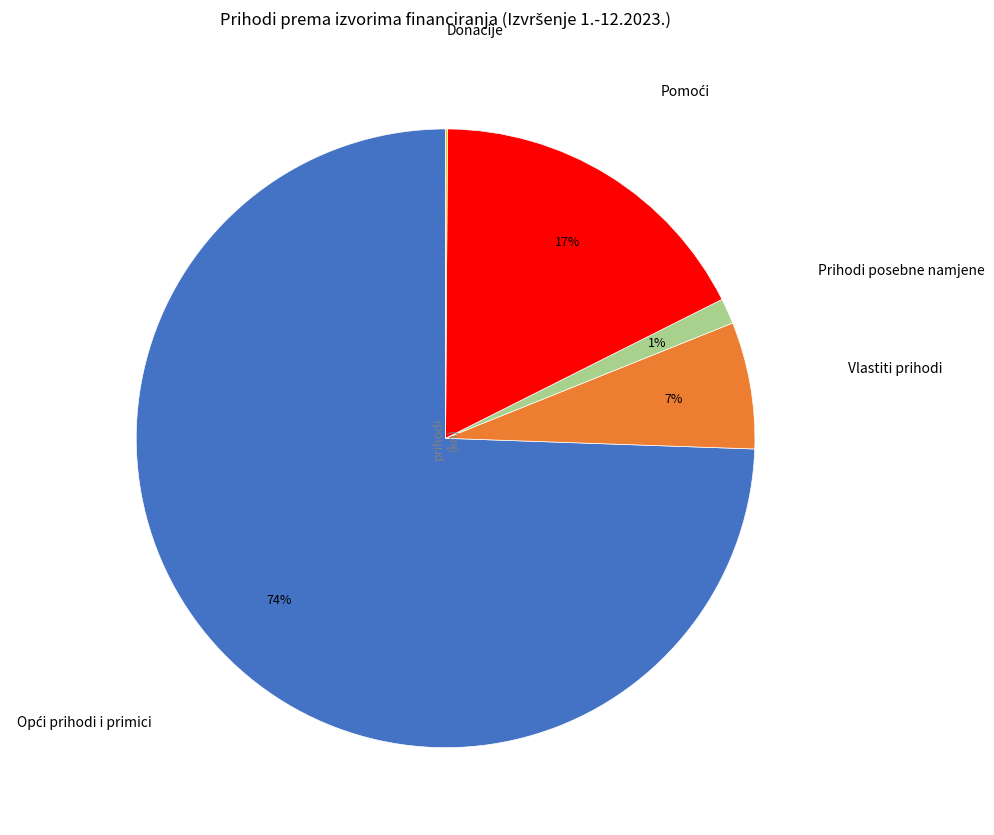

Is there any slice that represents more than half of the pie?

Yes